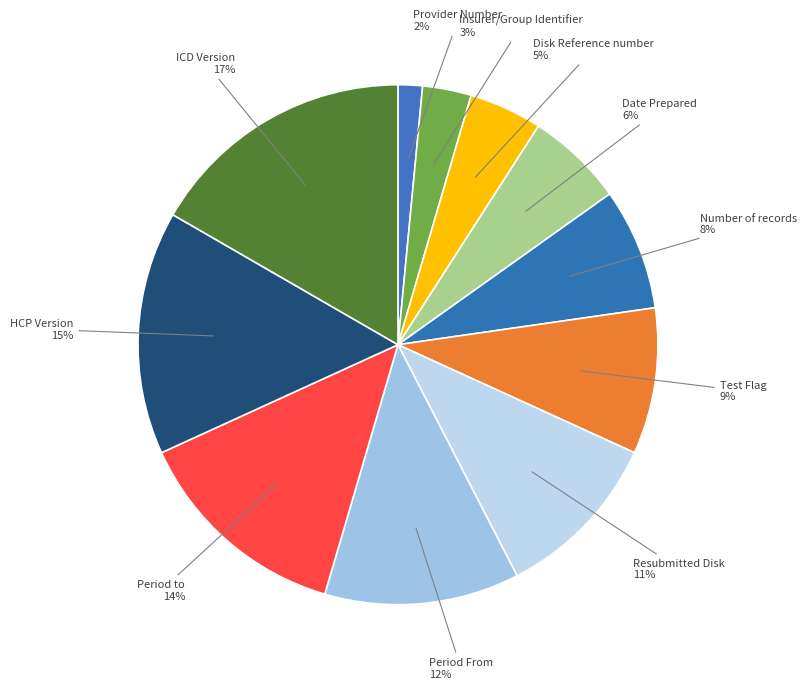

Between Period From and ICD Version, which is larger?

ICD Version